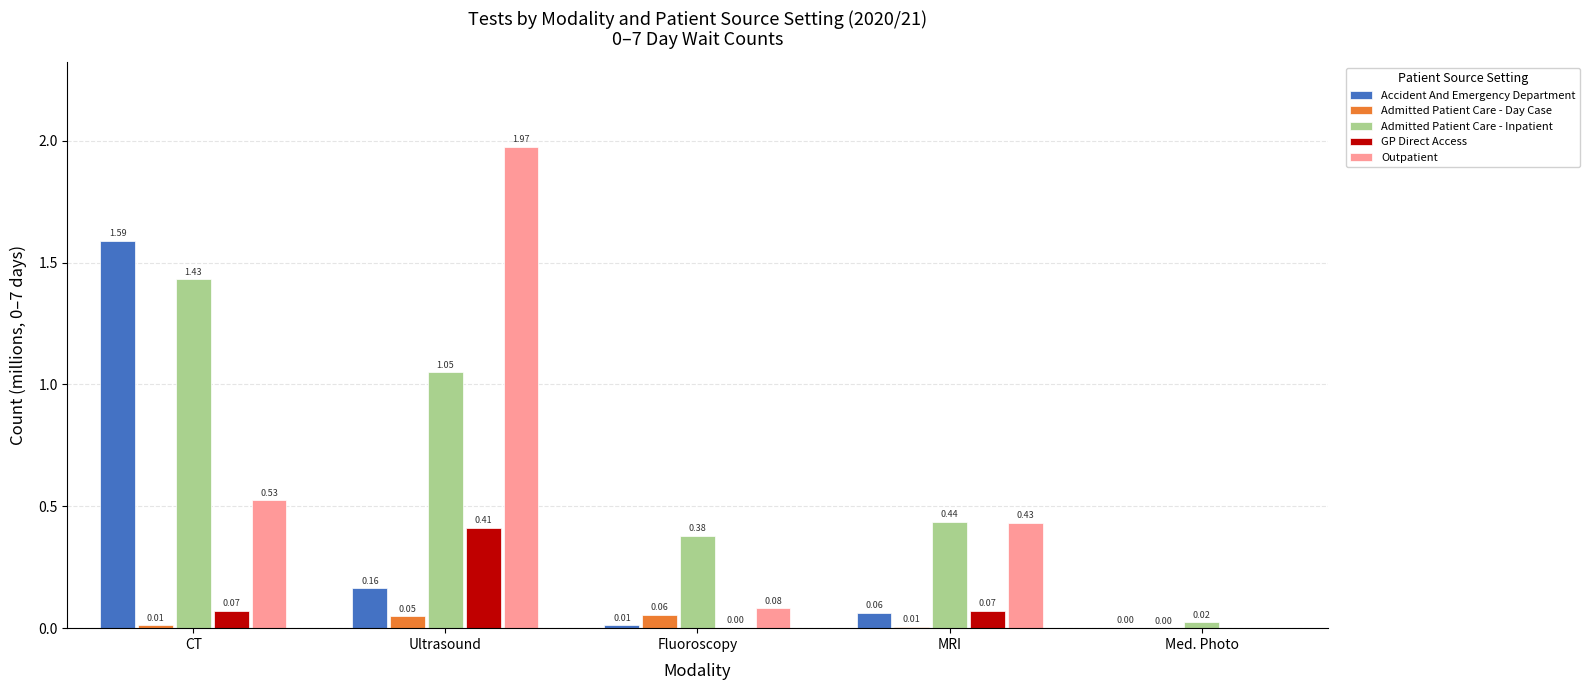

Is it true that GP Direct Access equals 0.1 at Ultrasound?

False